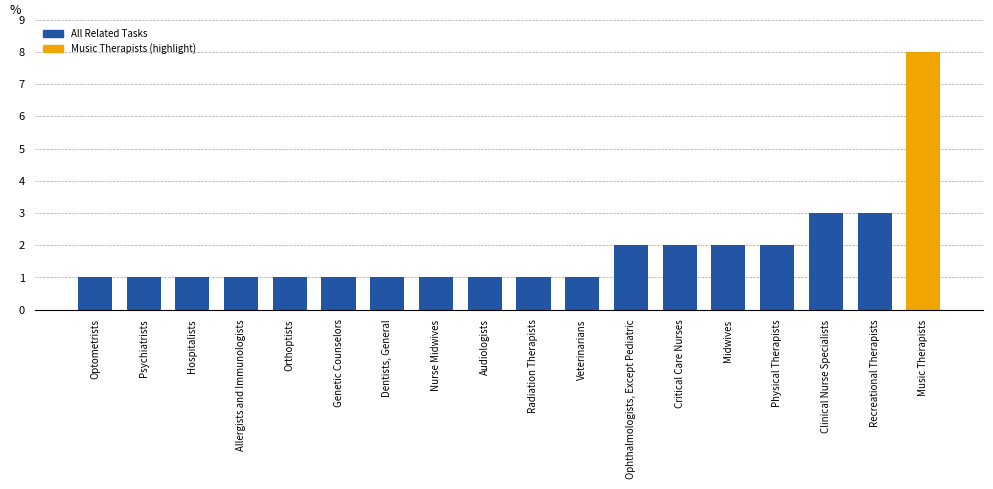

Is it true that the value at Orthoptists is 1?

True